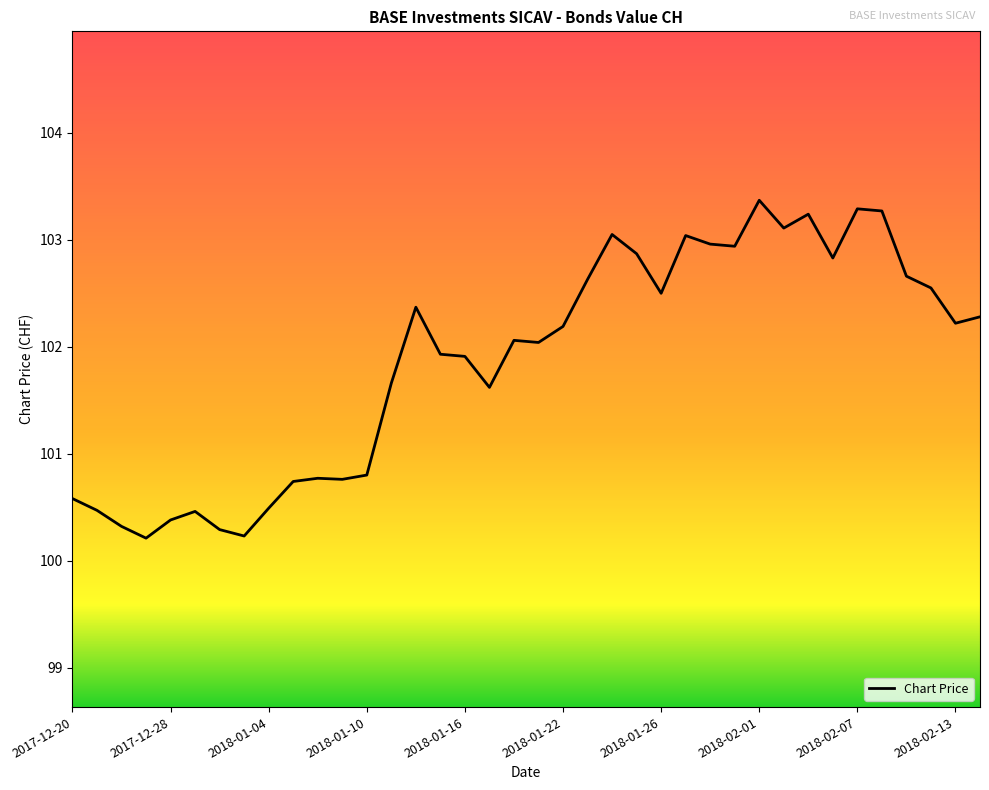

What is the difference between the maximum and minimum values?

3.2